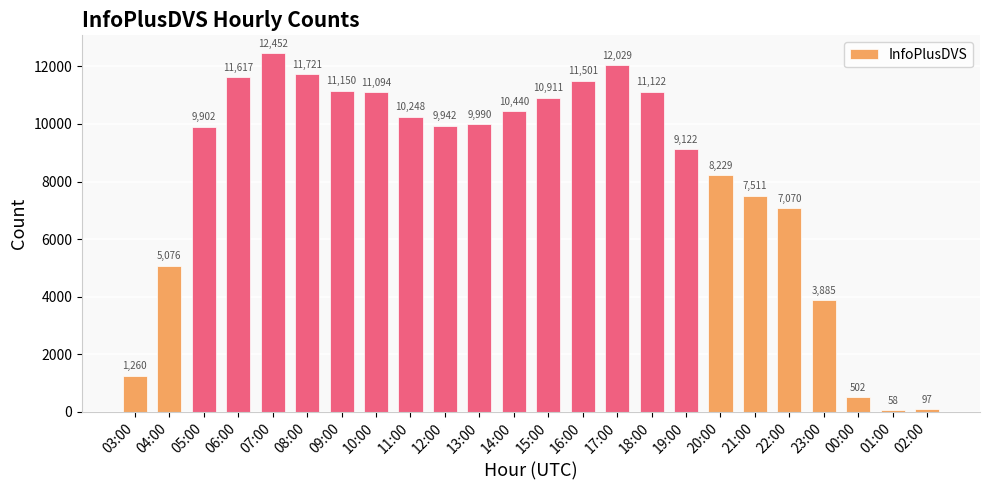

What is the approximate value at 18:00?

11122